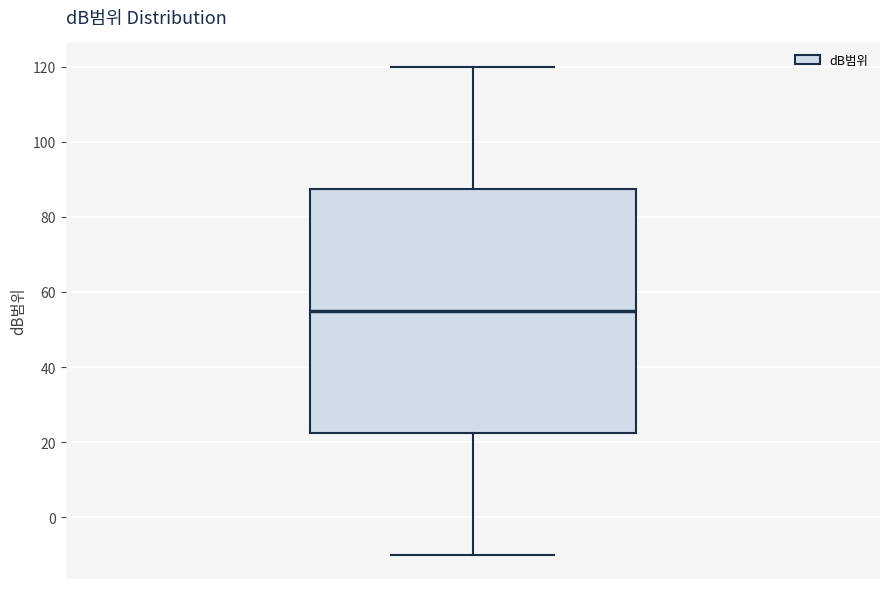

Read this box plot against the y-axis: the position of the median line, the range covered by the box, and the ends of both whiskers. The values are not printed on the chart, so give them approximately, as read against the axis.

median 56, box 22 to 88, whiskers -10 to 120